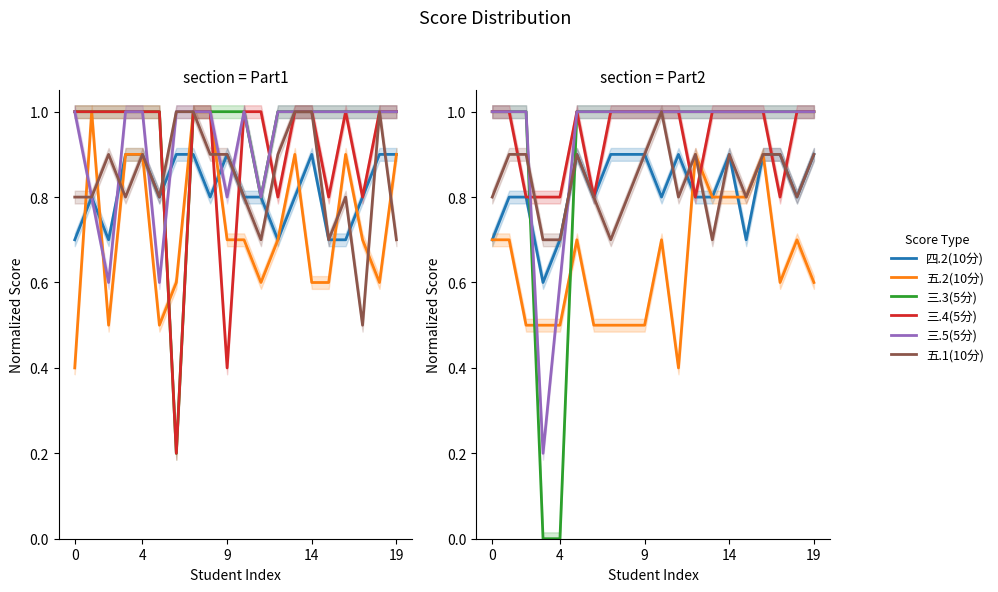

True or false: 三.5(5分) and 三.3(5分) intersect in this chart.

False